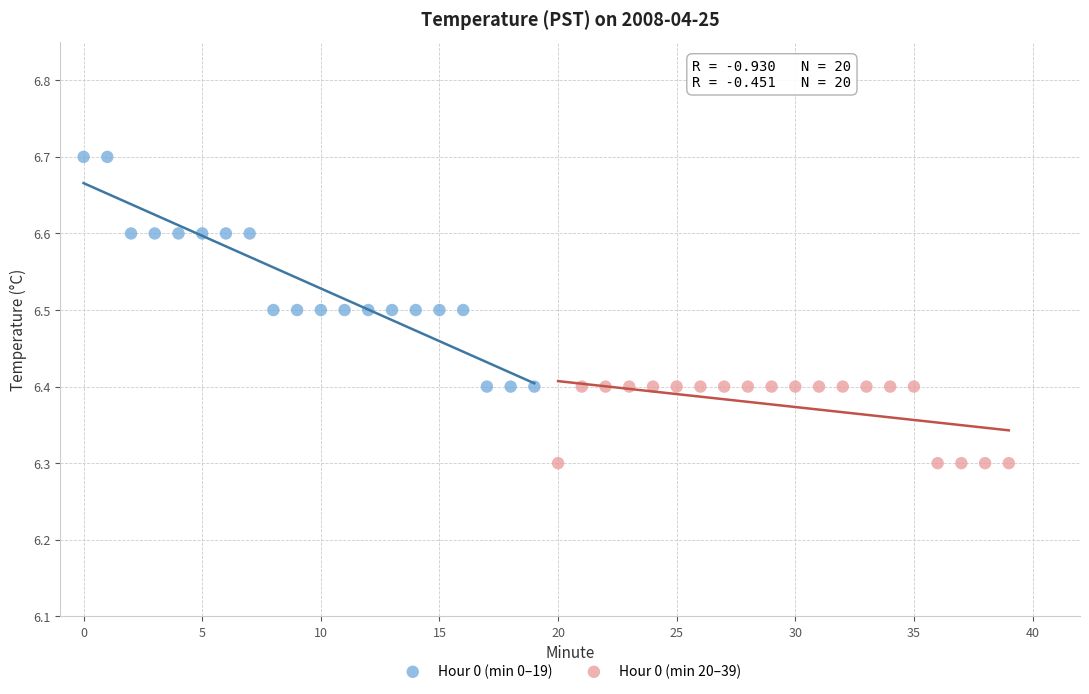

Which series contains the lowest Y value?

Hour 0 (min 20–39)